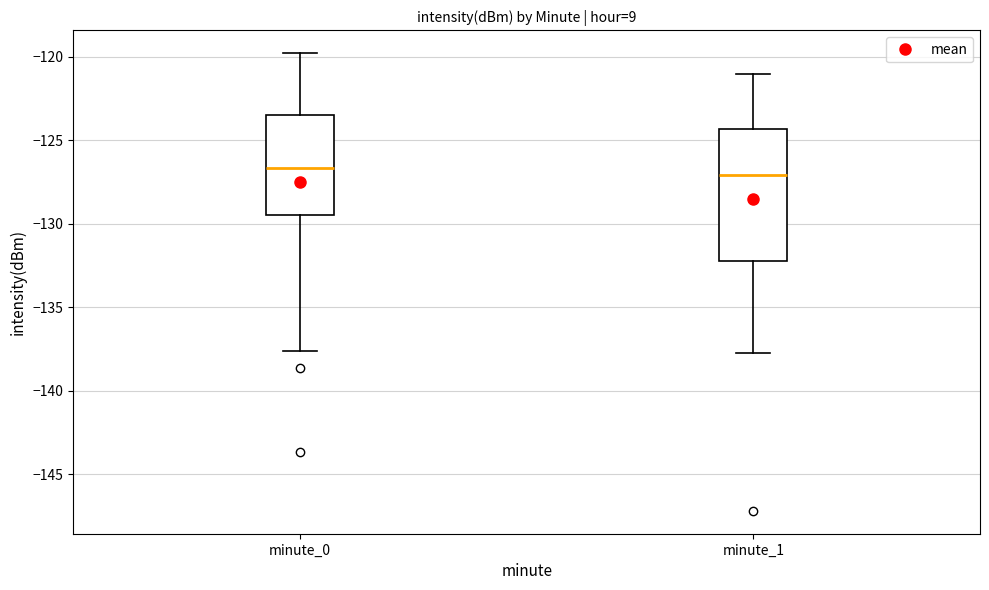

Reading left to right, transcribe this box plot: for each box, give where its median line is, the range the box spans, and where its two whiskers end, as read against the y-axis. The values are not printed on the chart, so give them approximately, as read against the axis.

minute_0: median -126.5, box -129.5 to -123.5, whiskers -137.5 to -120.0
minute_1: median -127.0, box -132.5 to -124.5, whiskers -138.0 to -121.0